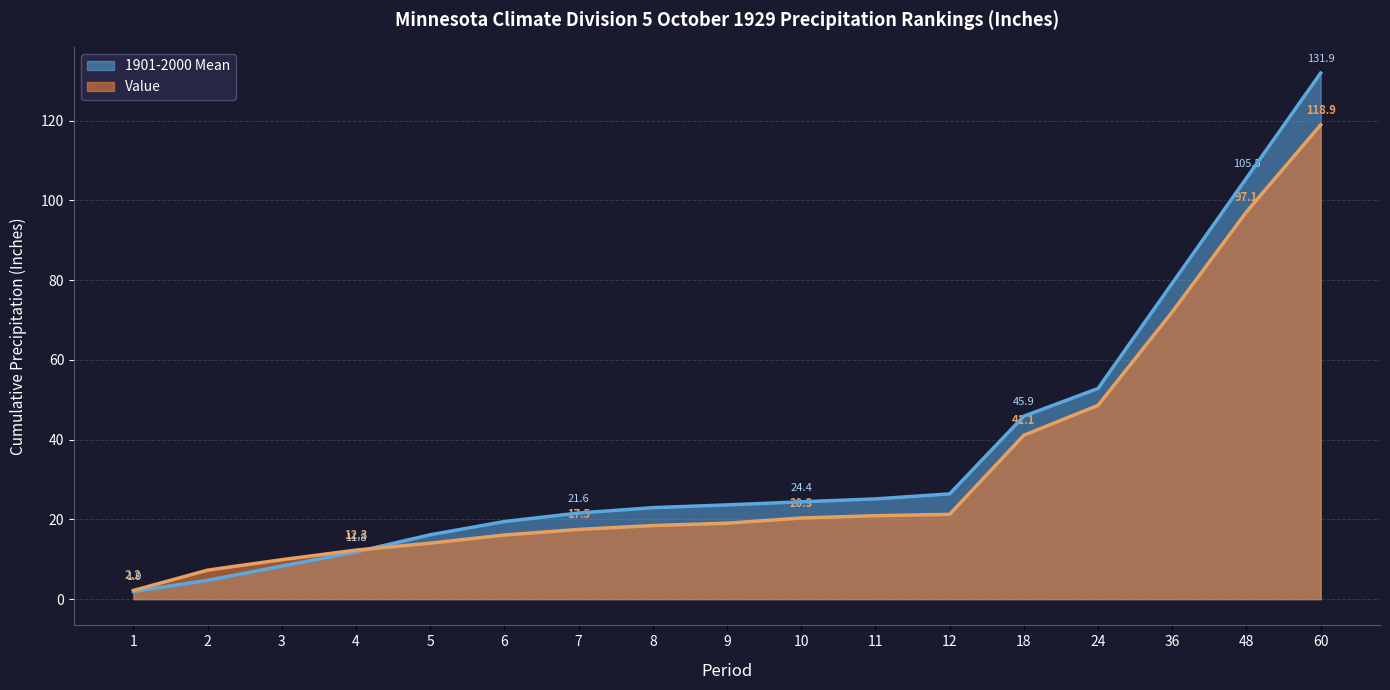

List the series in order of their overall mean, highest first.

1901-2000 Mean, Value